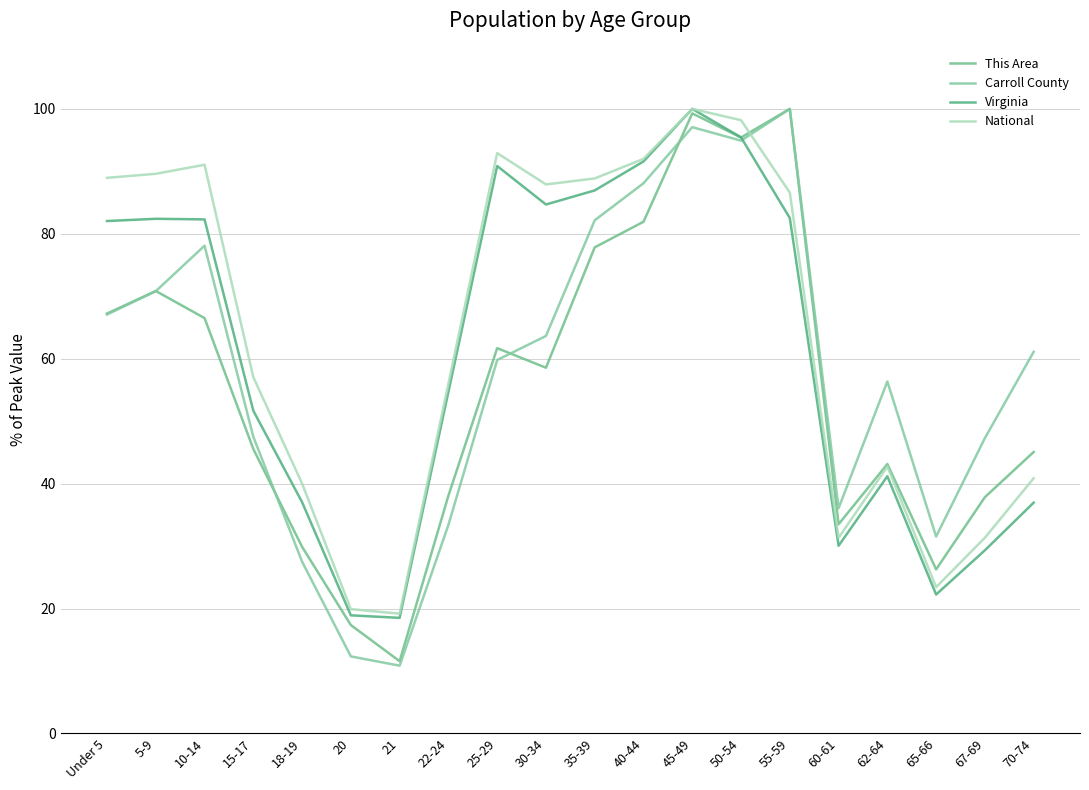

At which label does This Area first exceed 58?

Under 5